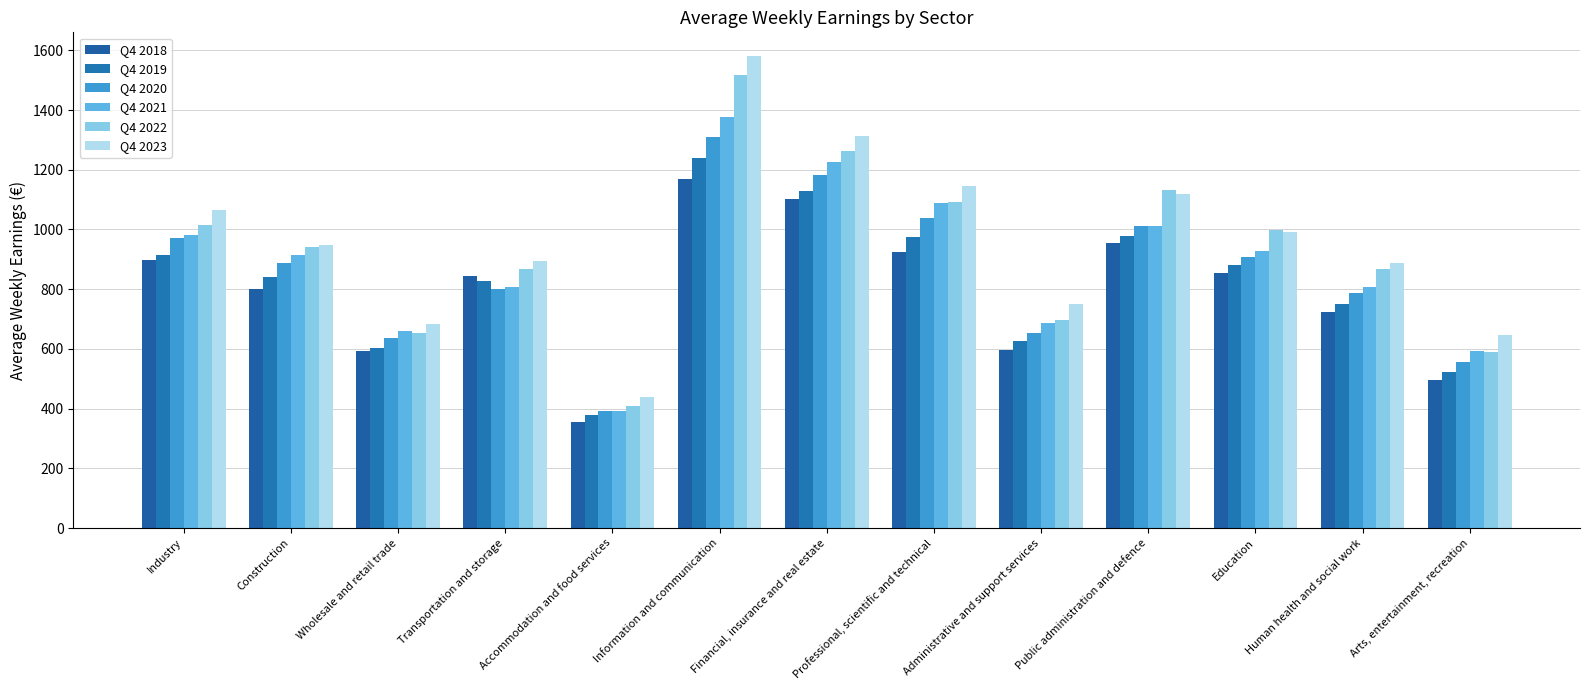

What is the label of the 5th bar from the left?

Accommodation and food services